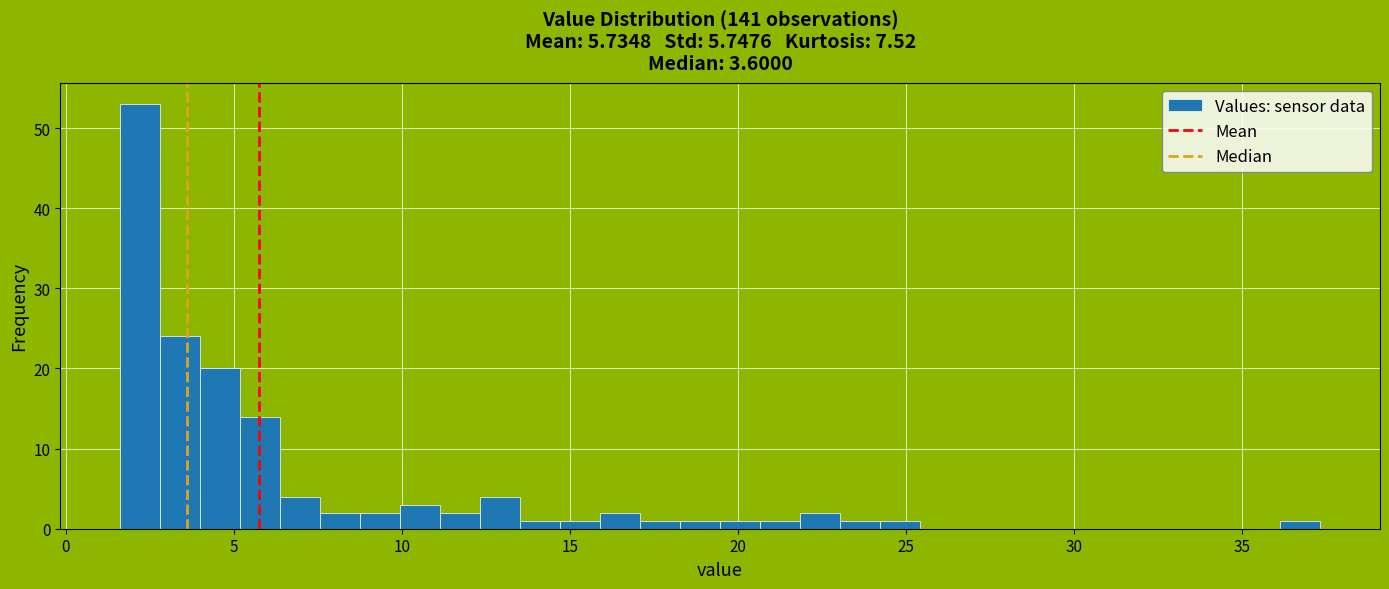

Read against the x-axis, roughly where is the centre of the tallest bar?

2.0